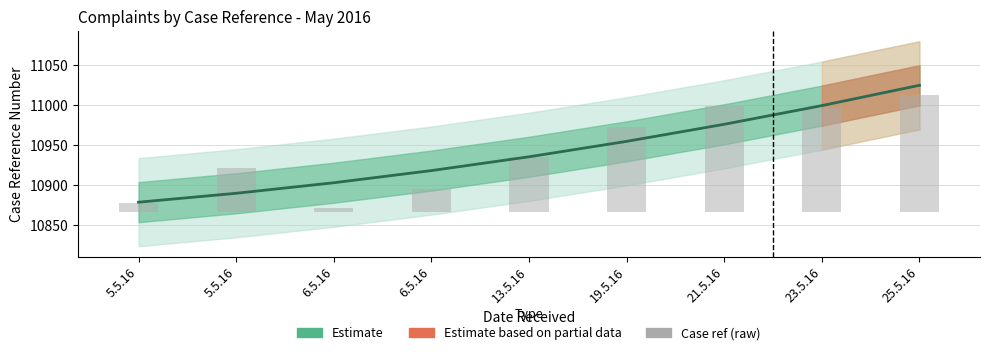

The value at 19.5.16 is 44. True or false?

False